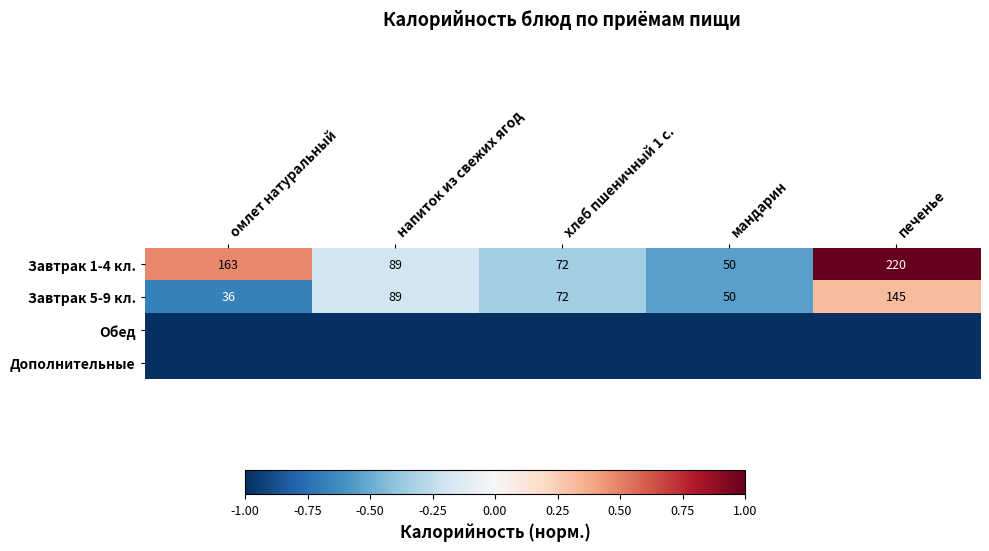

What is the highest value of the Завтрак 1-4 кл. series?

220